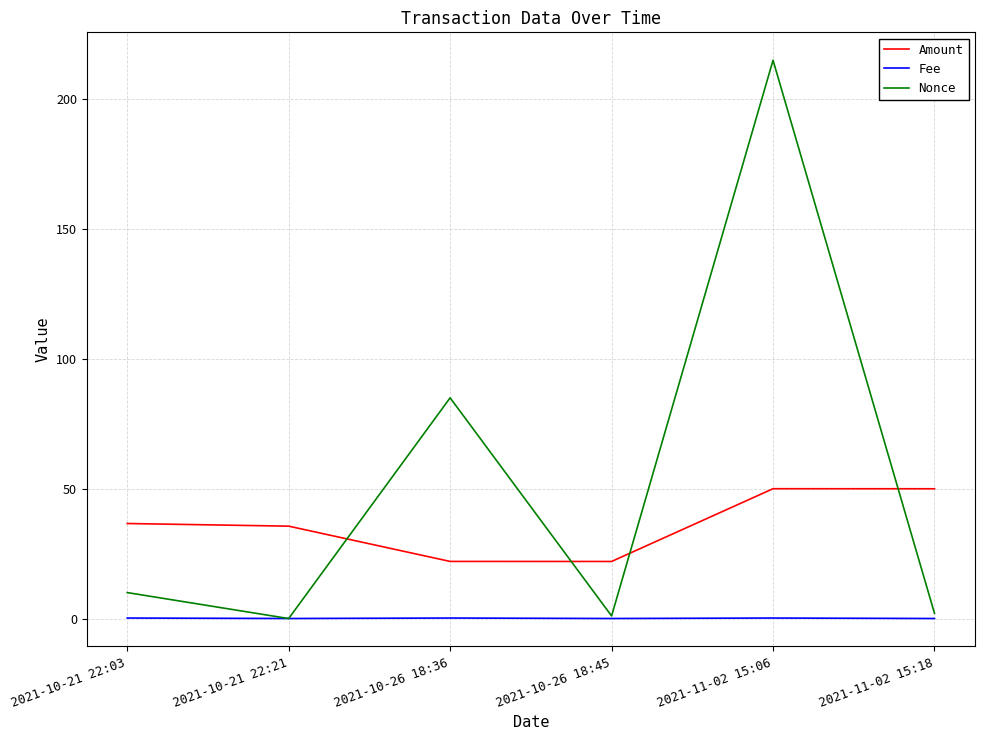

Does the chart have visible grid lines?

Yes